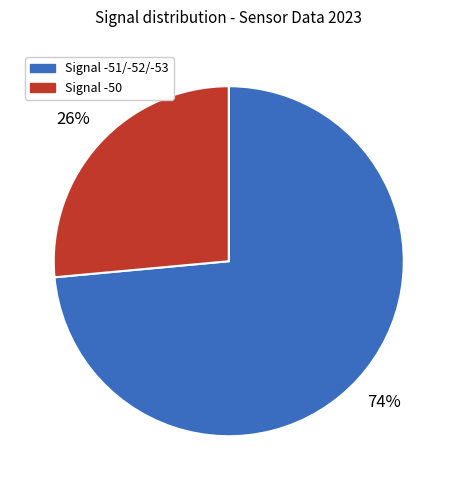

True or false: Signal -50 accounts for 13% of the total.

False